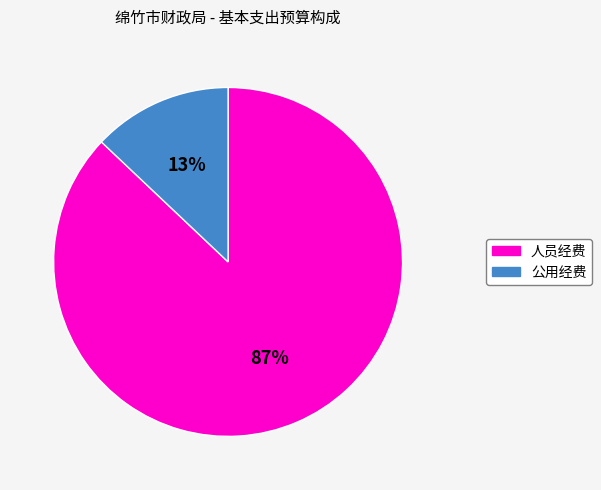

What percentage is the 人员经费 slice, to the nearest percent?

87%